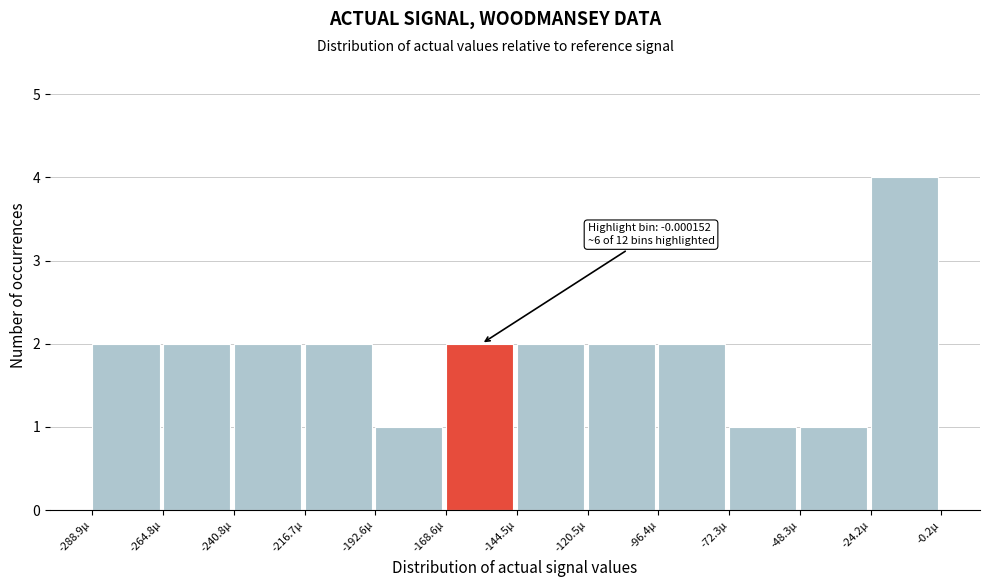

Reading right to left, list all the values displayed in this chart.

4	1	1	2	2	2	2	1	2	2	2	2